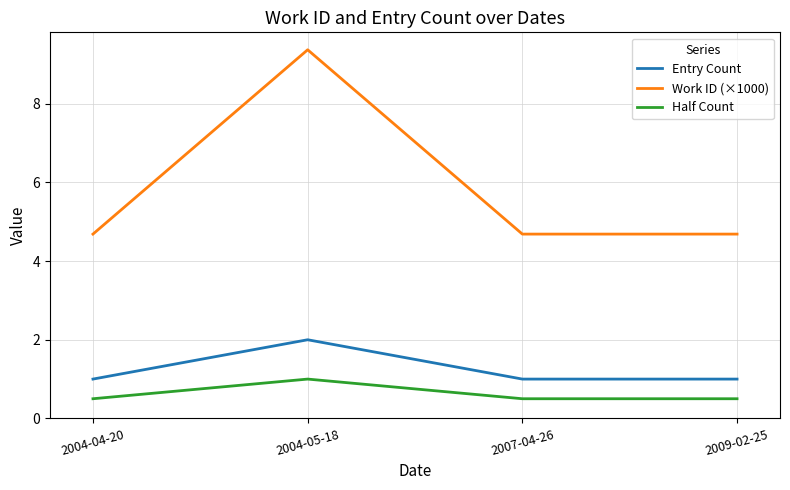

Count the number of data series in this chart.

3